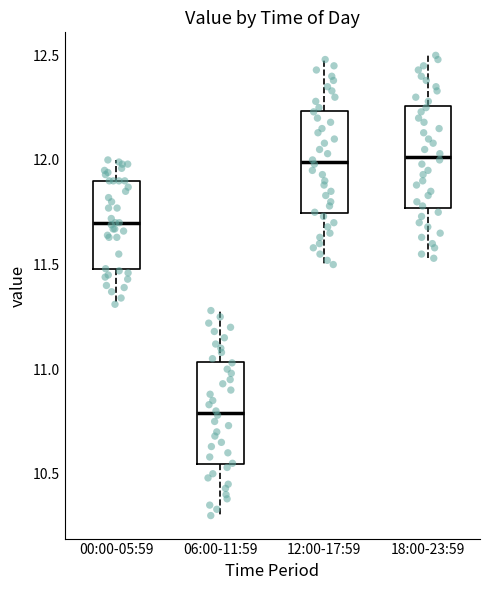

Reading left to right, read every box against the y-axis: the position of its median line, the range the box covers, and the ends of its whiskers. The values are not printed on the chart, so give them approximately, as read against the axis.

00:00-05:59: median 11.70, box 11.50 to 11.90, whiskers 11.30 to 12.00
06:00-11:59: median 10.80, box 10.55 to 11.05, whiskers 10.30 to 11.30
12:00-17:59: median 12.00, box 11.75 to 12.25, whiskers 11.50 to 12.50
18:00-23:59: median 12.00, box 11.75 to 12.25, whiskers 11.55 to 12.50